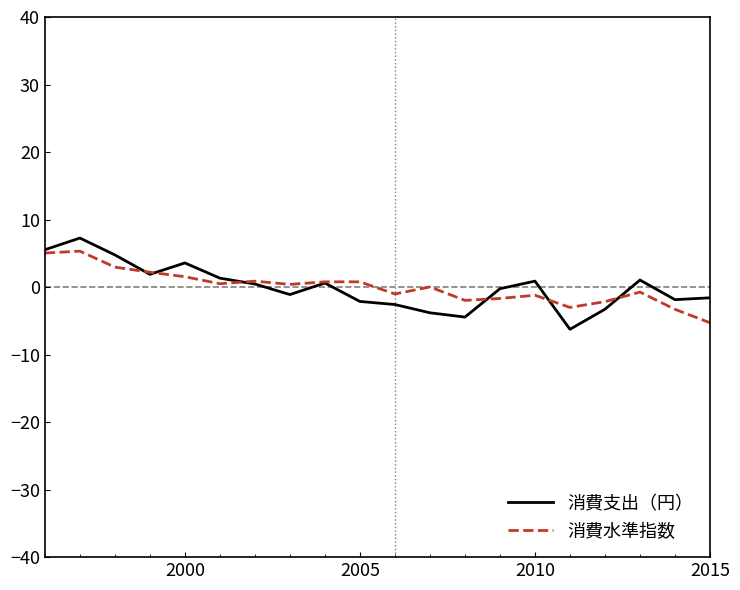

What is the minimum value shown in the chart?

-6.3